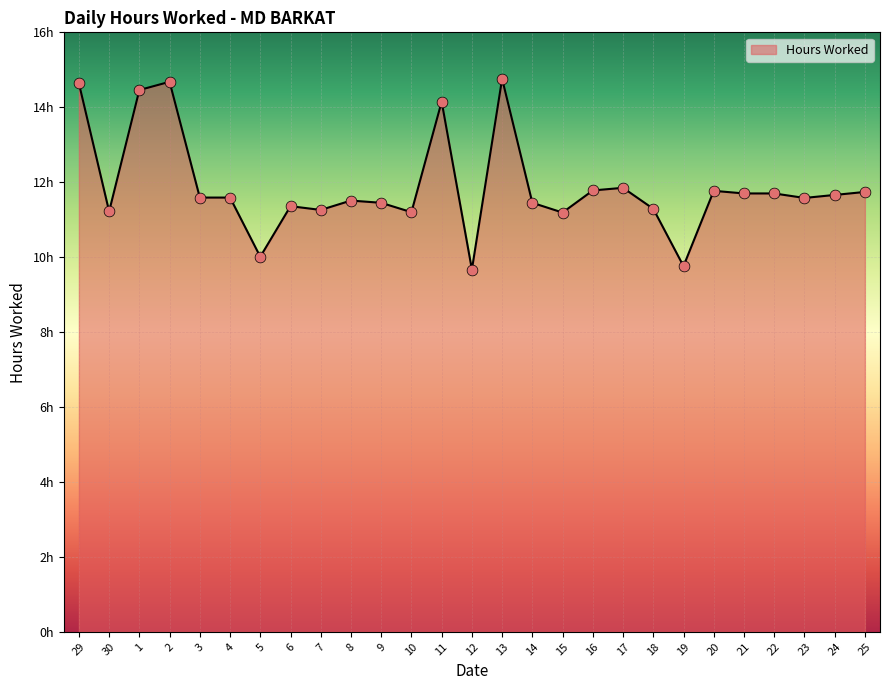

What is the change in value from 5 to 21?

+1.7